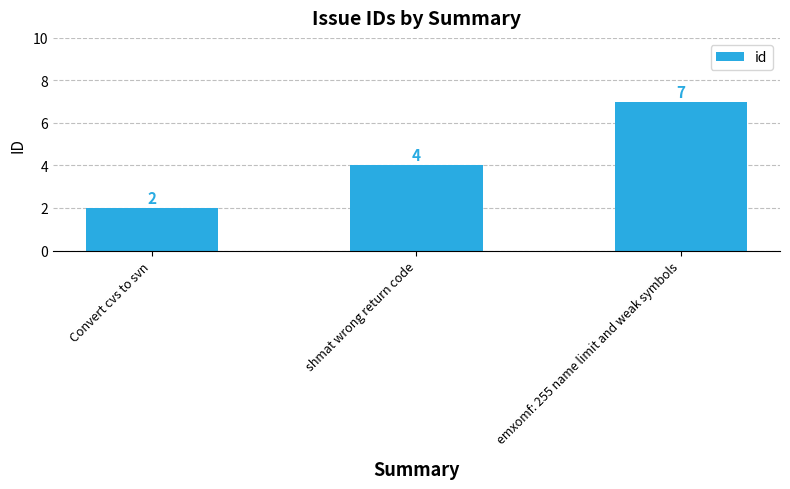

Reading left to right, what are all the values shown in this chart?

2	4	7